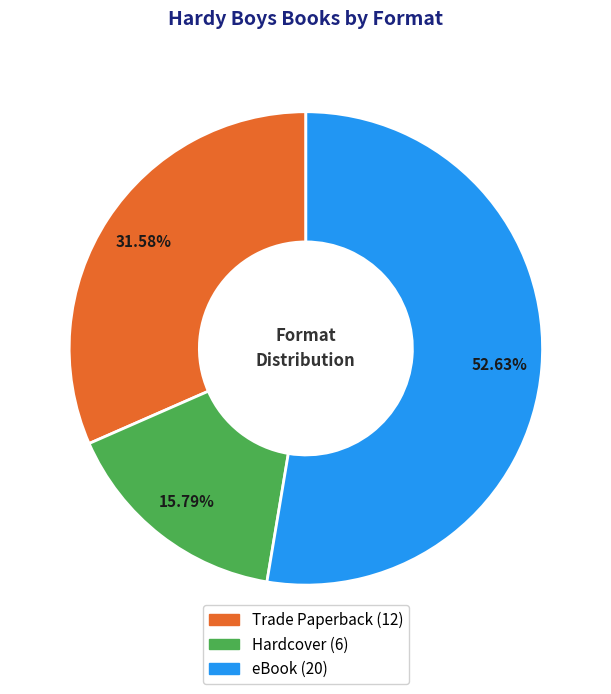

To the nearest percent, what is the difference between the Hardcover and eBook slice percentages?

37%